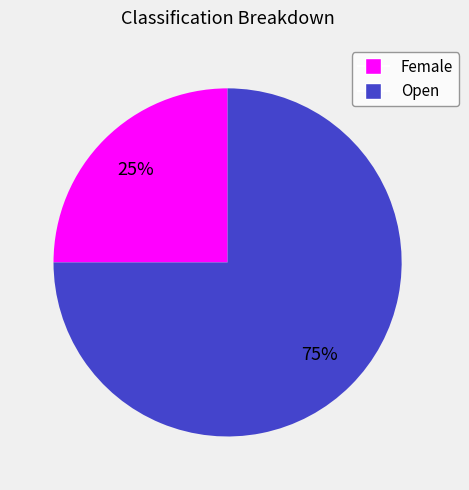

Between Female and Open, which is larger?

Open